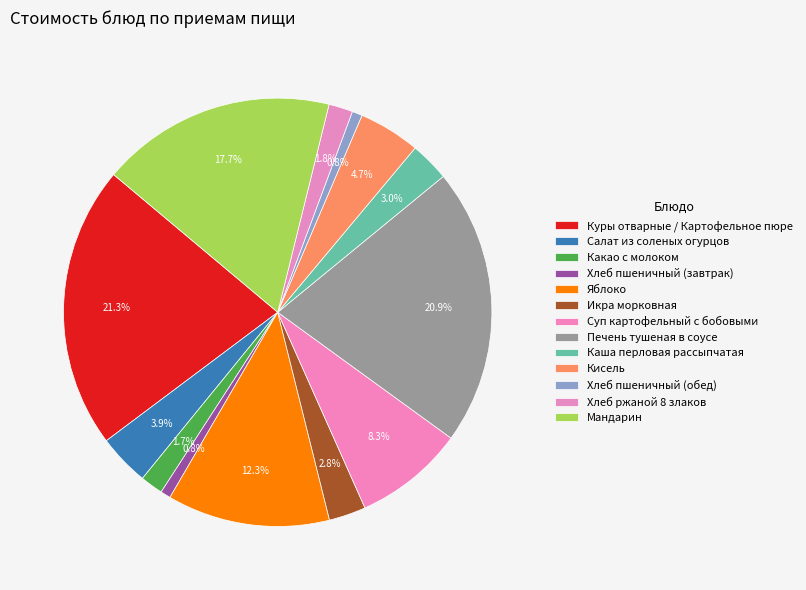

Which category has the biggest portion of the pie?

Куры отварные / Картофельное пюре